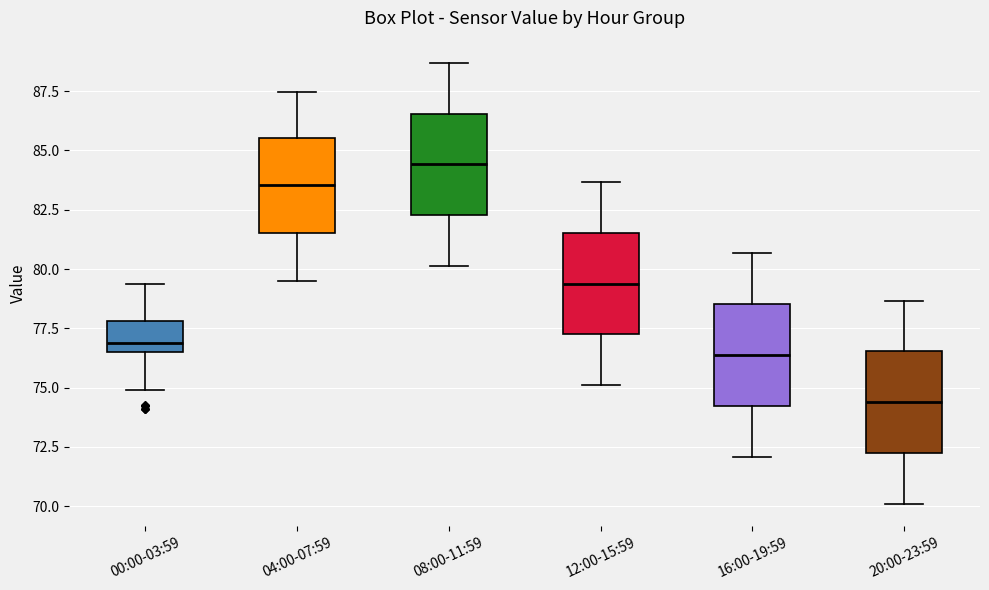

Which box's median line is the lowest?

20:00-23:59